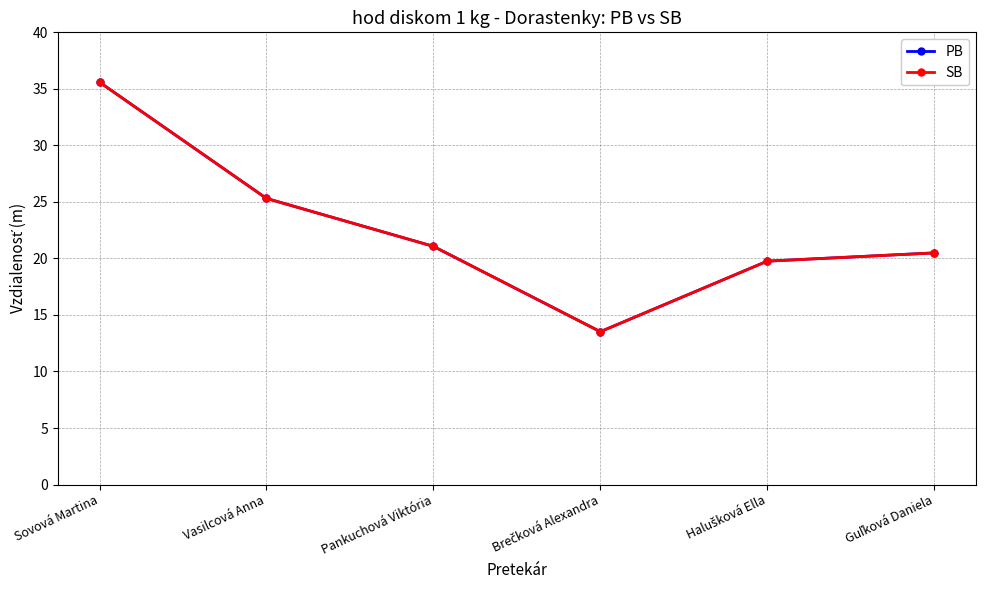

What is the difference between the maximum and minimum values in the SB series?

22.1